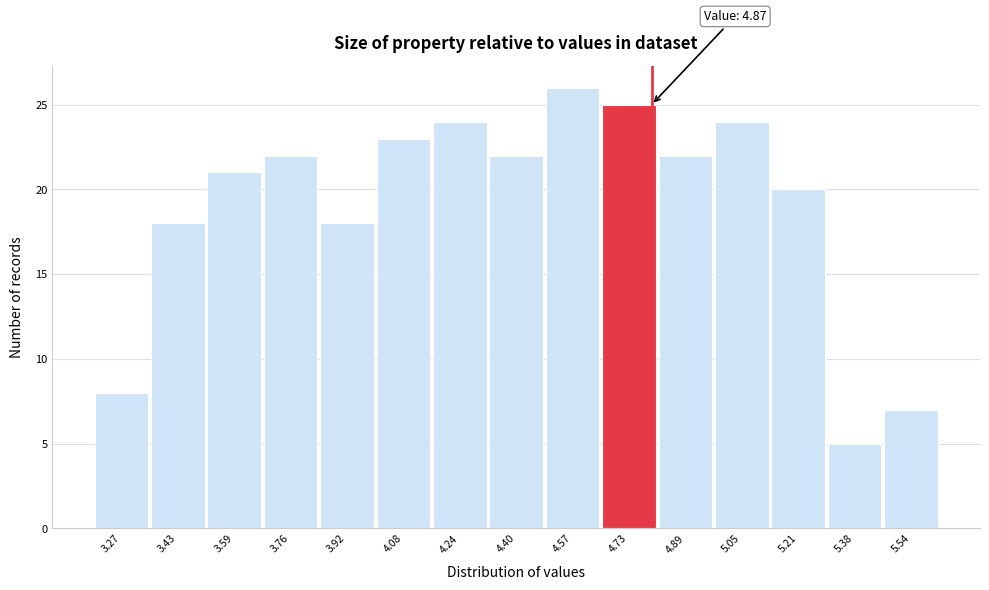

Reading left to right, what are all the values shown in this chart?

8	18	21	22	18	23	24	22	26	25	22	24	20	5	7